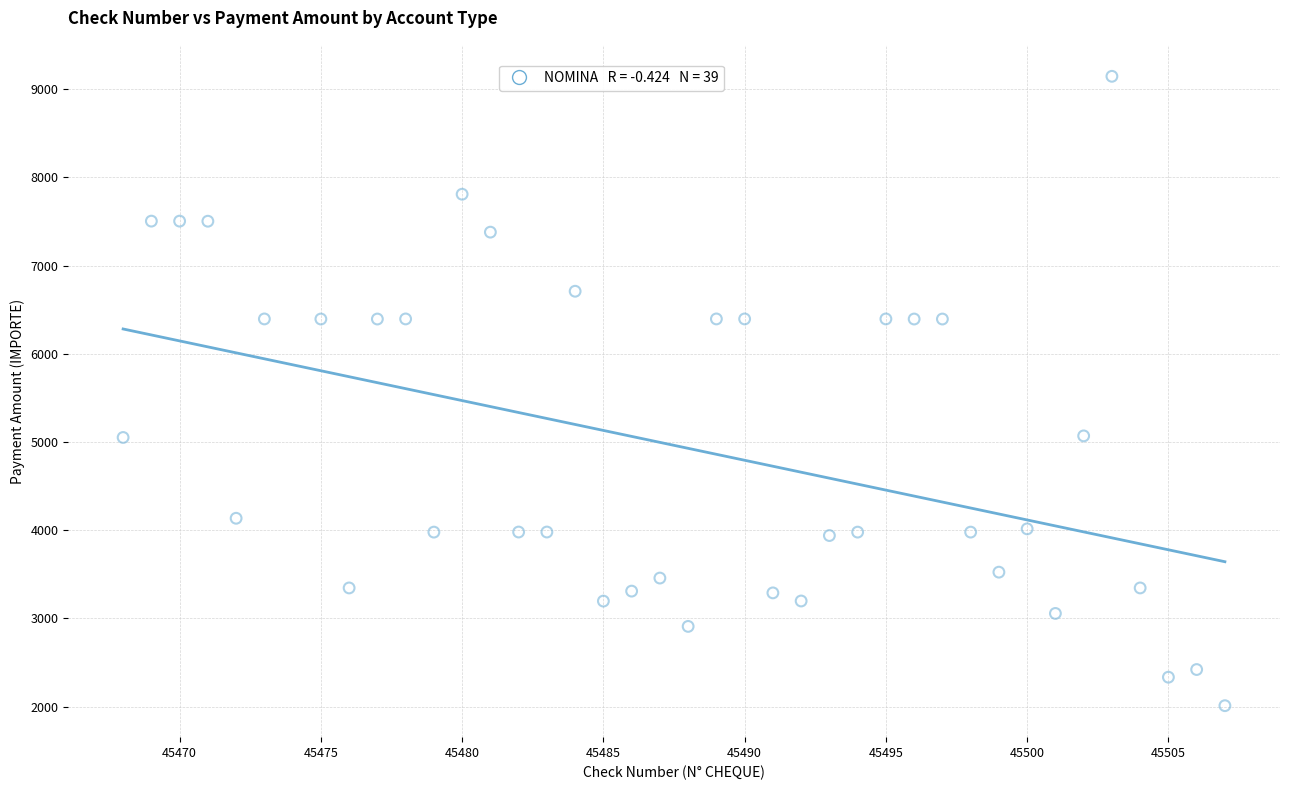

What is the range of Y values (max minus min)?

7136